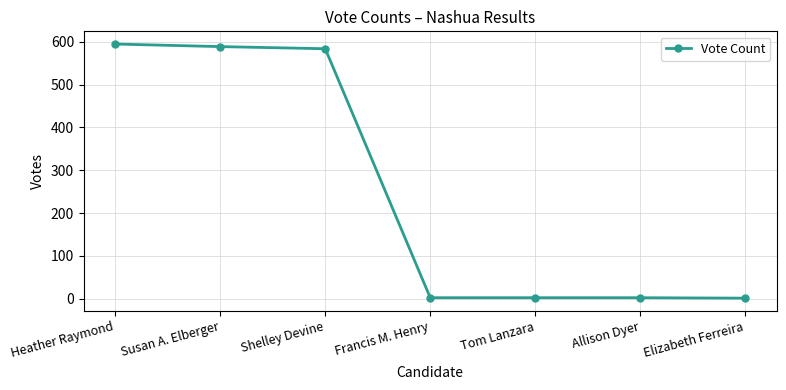

What is the greatest value displayed?

595